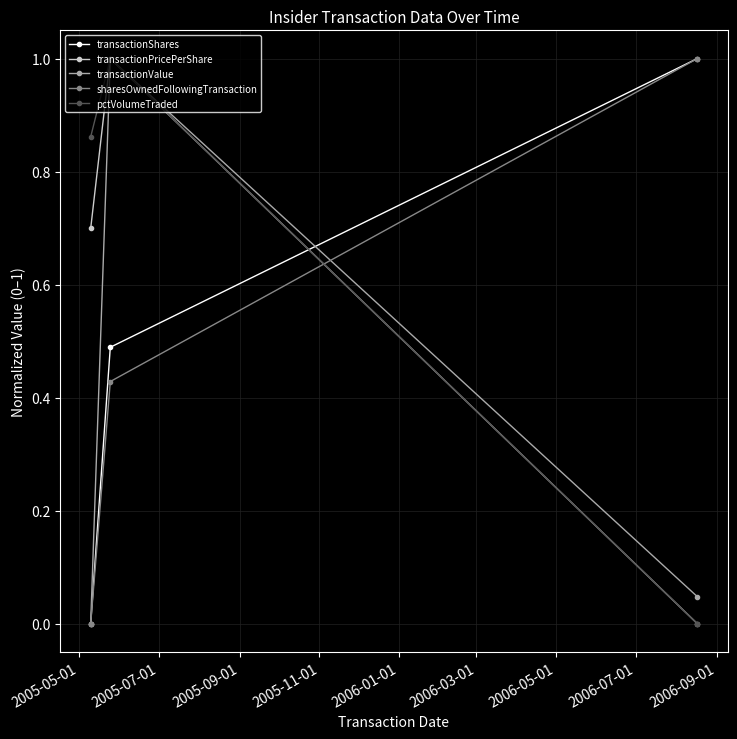

What is the sum of all pctVolumeTraded values?

1.9